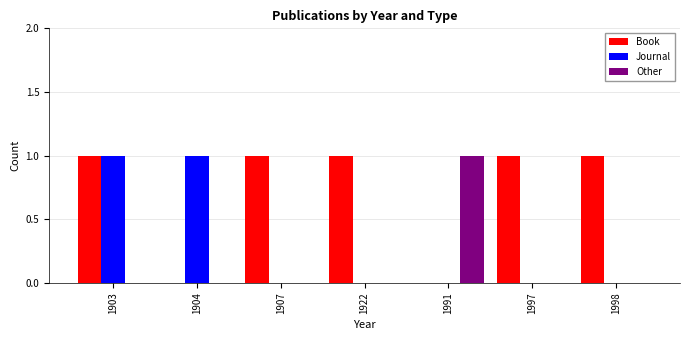

Reading right to left, transcribe all the data shown in this chart.

Book: 1998=1	1997=1	1991=0	1922=1	1907=1	1904=0	1903=1
Journal: 1998=0	1997=0	1991=0	1922=0	1907=0	1904=1	1903=1
Other: 1998=0	1997=0	1991=1	1922=0	1907=0	1904=0	1903=0